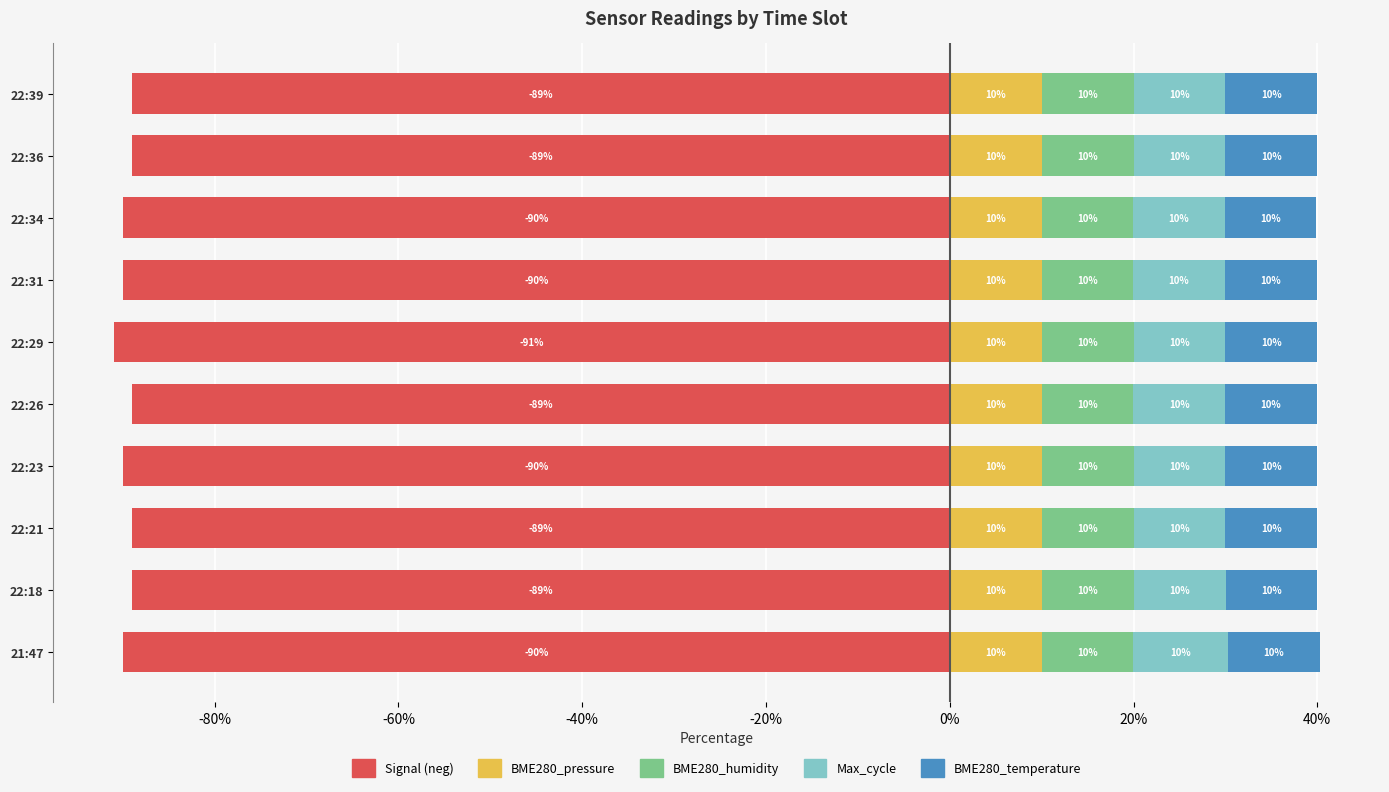

What is the difference between the second highest and second lowest values in the Signal (neg) series?

1.0